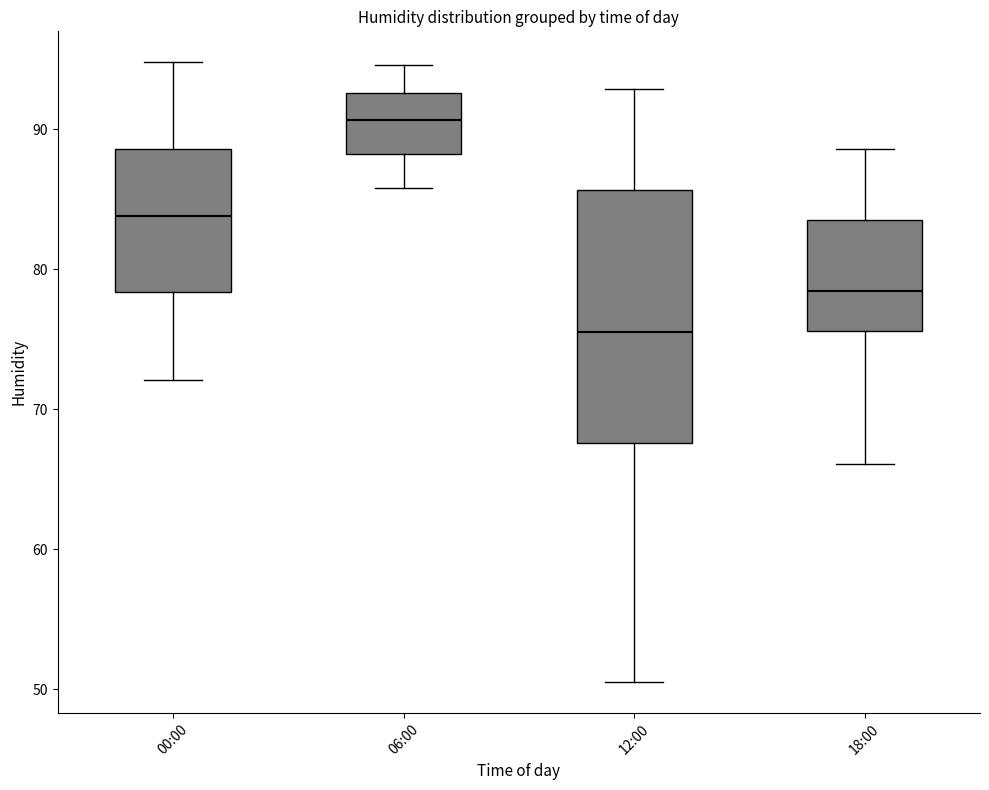

Which box's median line is the highest?

06:00